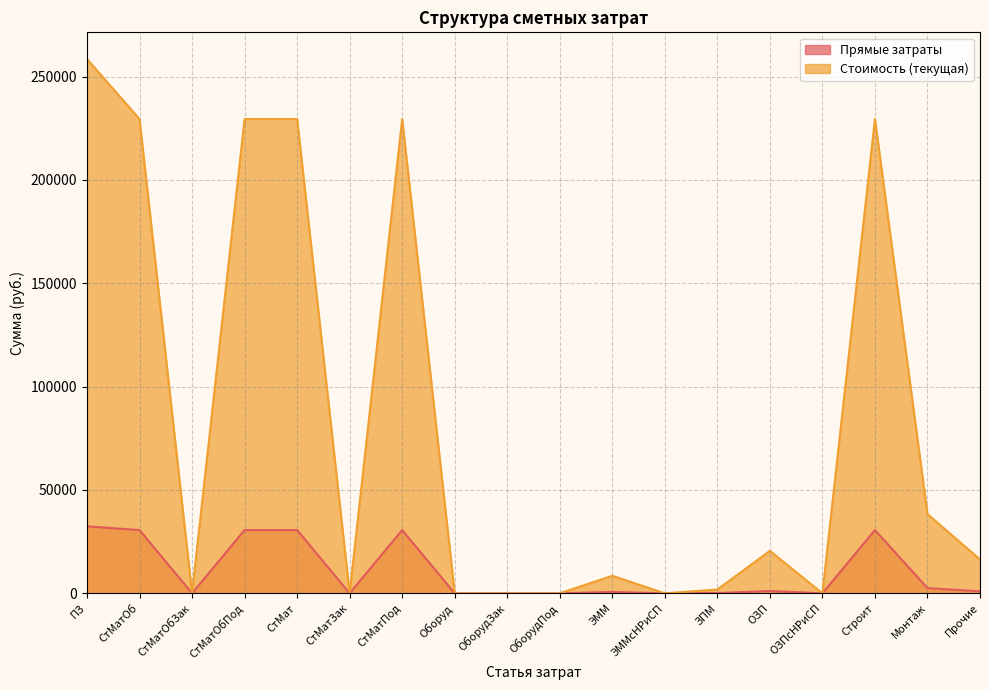

At which category is the sum across all series the highest?

ПЗ